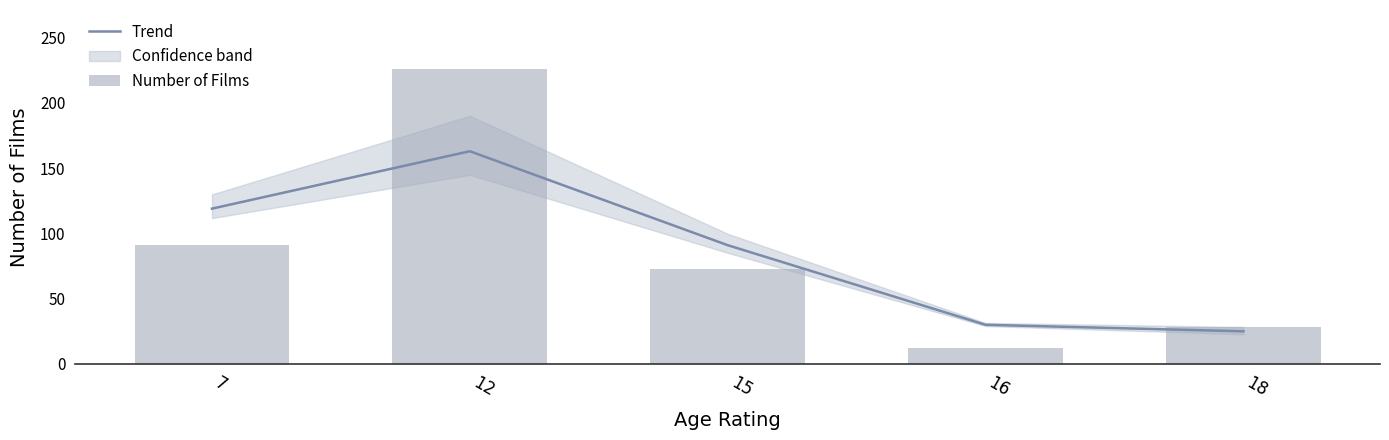

Which has a higher value, 15 or 16?

15